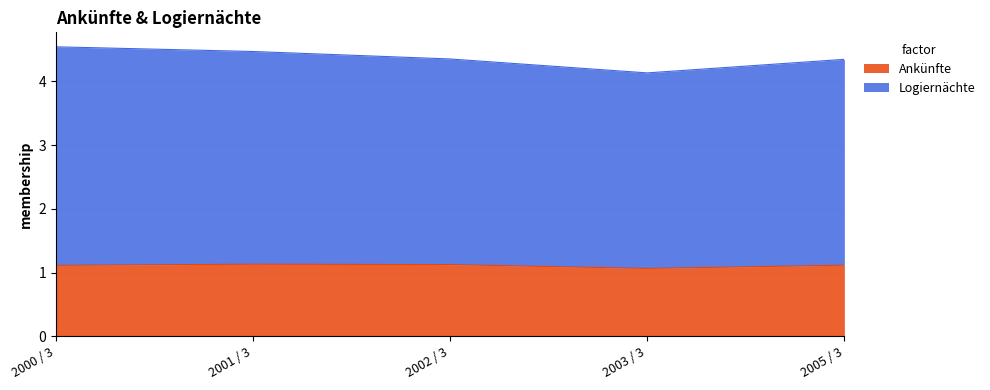

Which series changed the most between 2001 / 3 and 2003 / 3?

Logiernächte